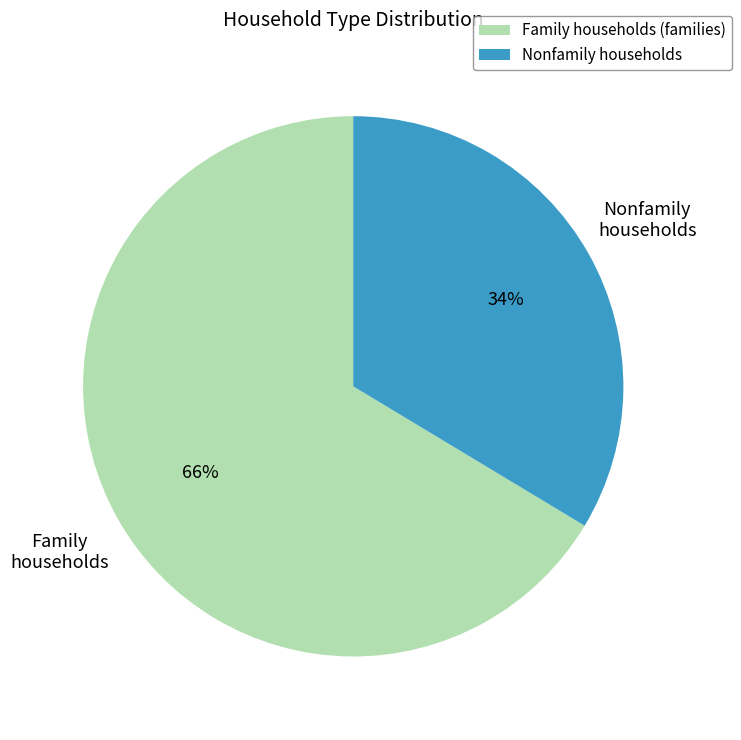

How many segments does this pie chart have?

2